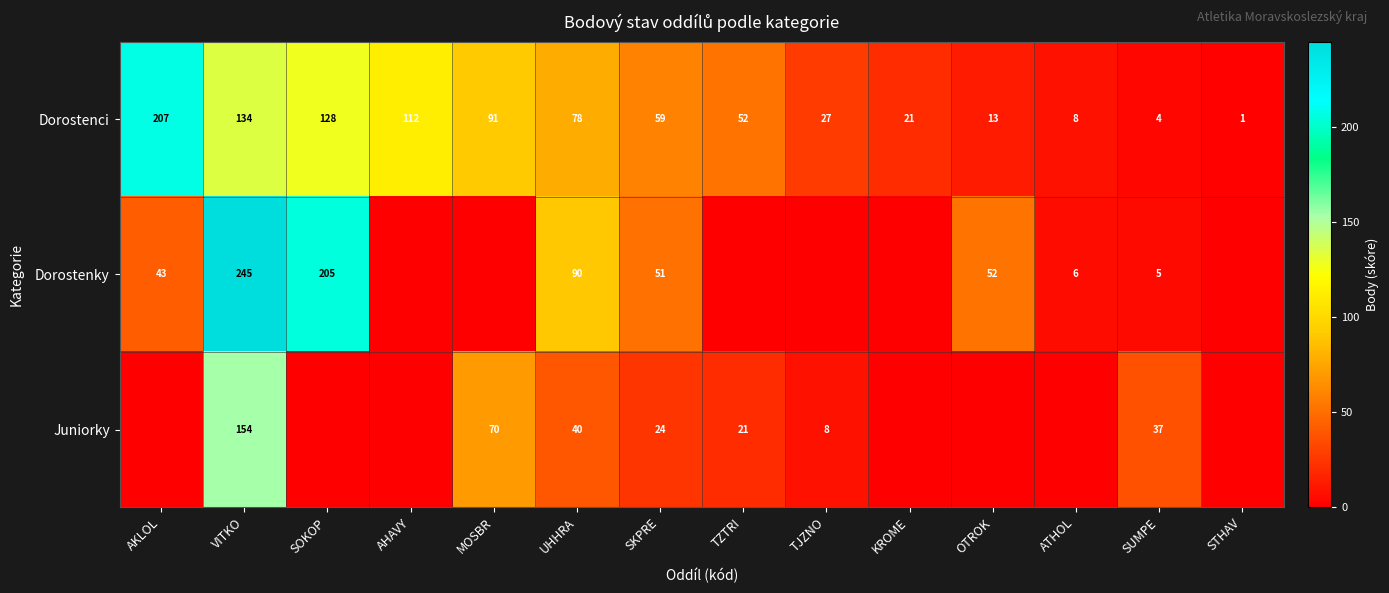

The value of Dorostenky at VITKO is 245. True or false?

True